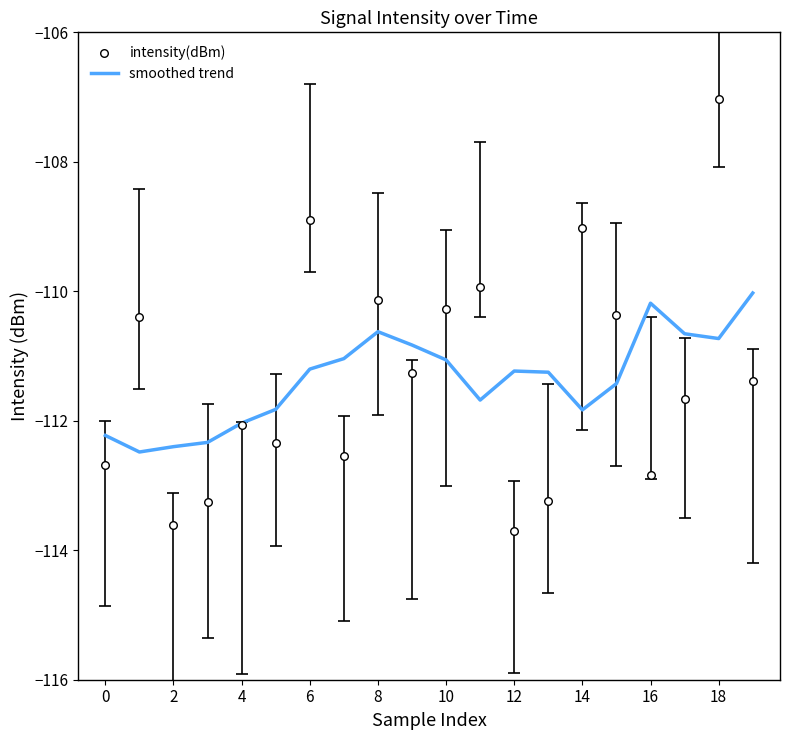

At how many categories does at least one series exceed -110?

4